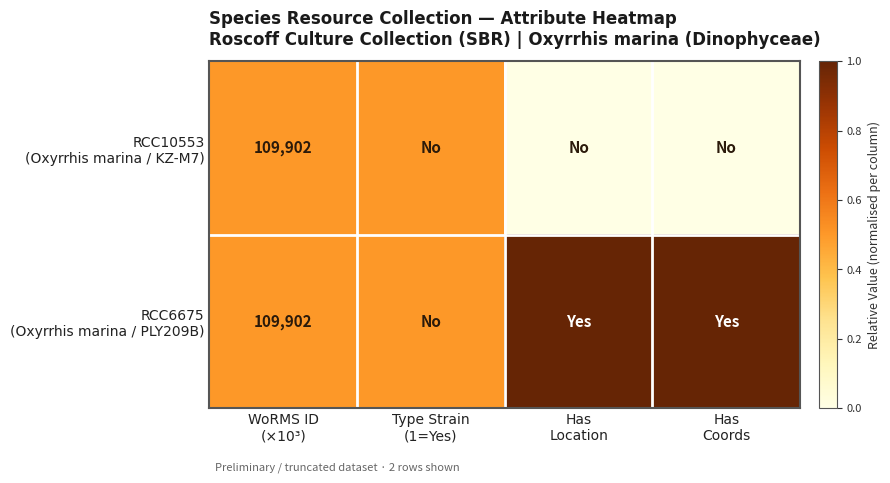

The value of RCC10553 (Oxyrrhis marina / KZ-M7) at Has Coords is 0.0. True or false?

True